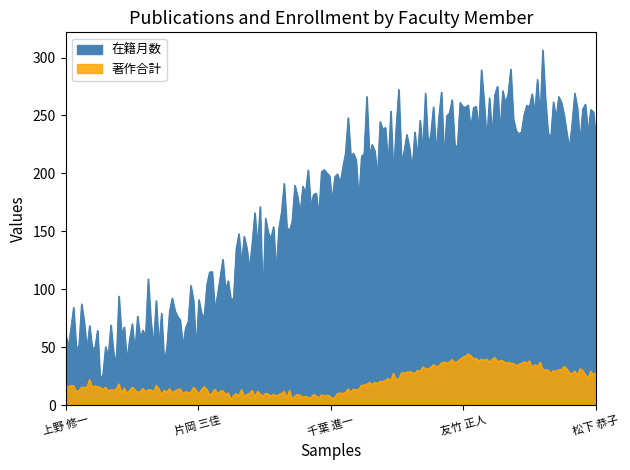

Between 60073 and 174824, which series saw the biggest shift?

在籍月数